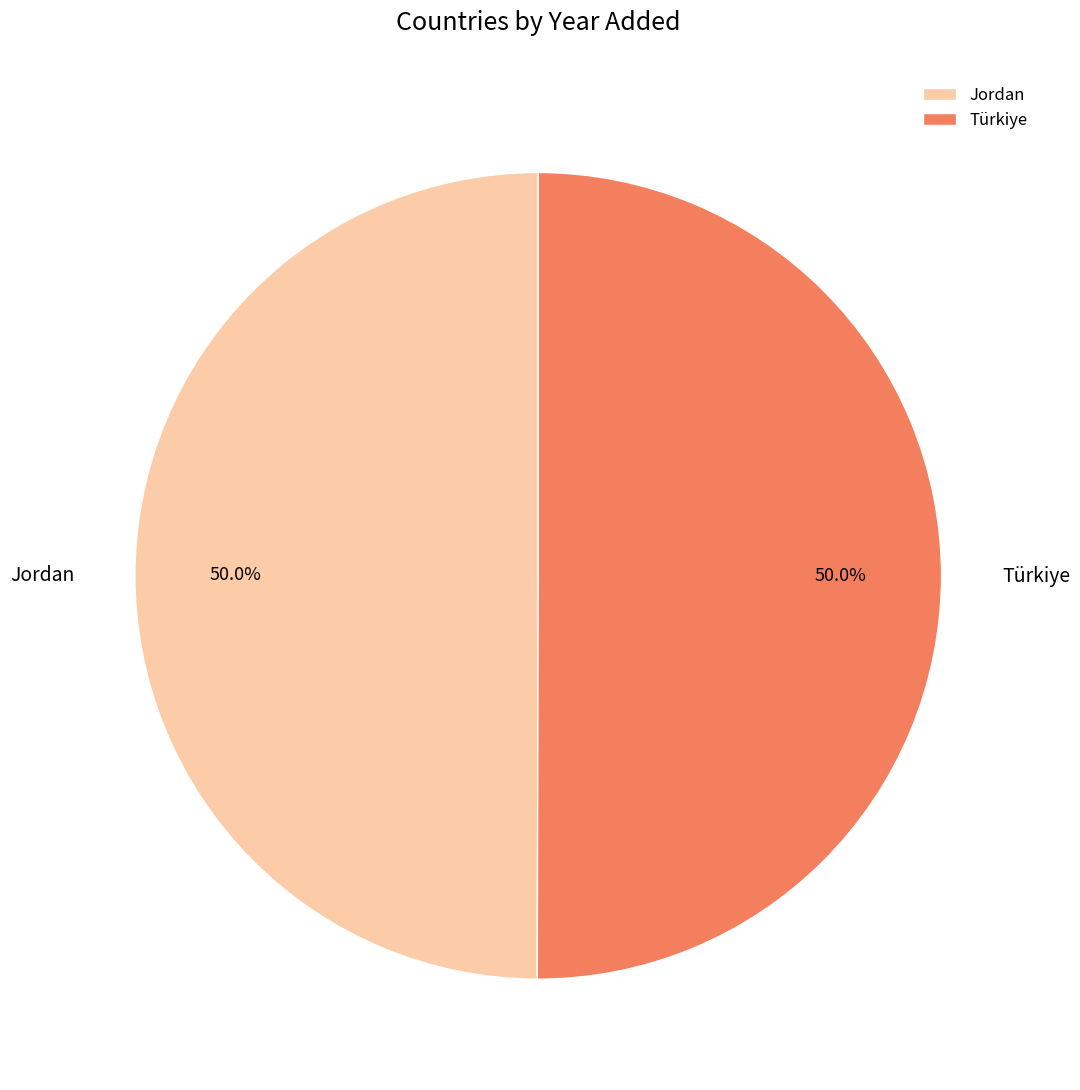

Approximately how many times larger is the value at Türkiye compared to Jordan?

1.0